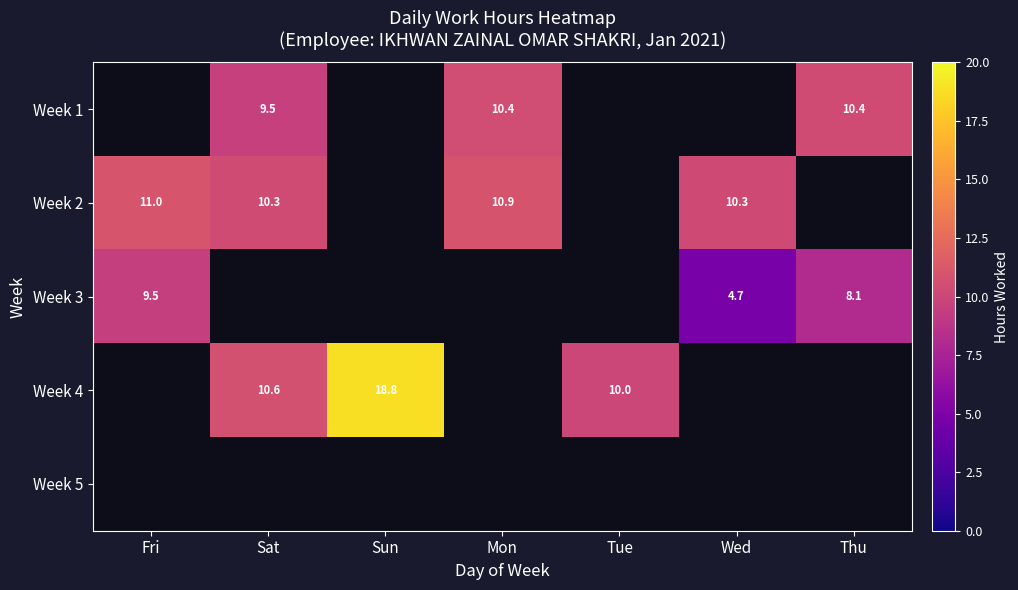

How many values in Week 4 are above zero?

3